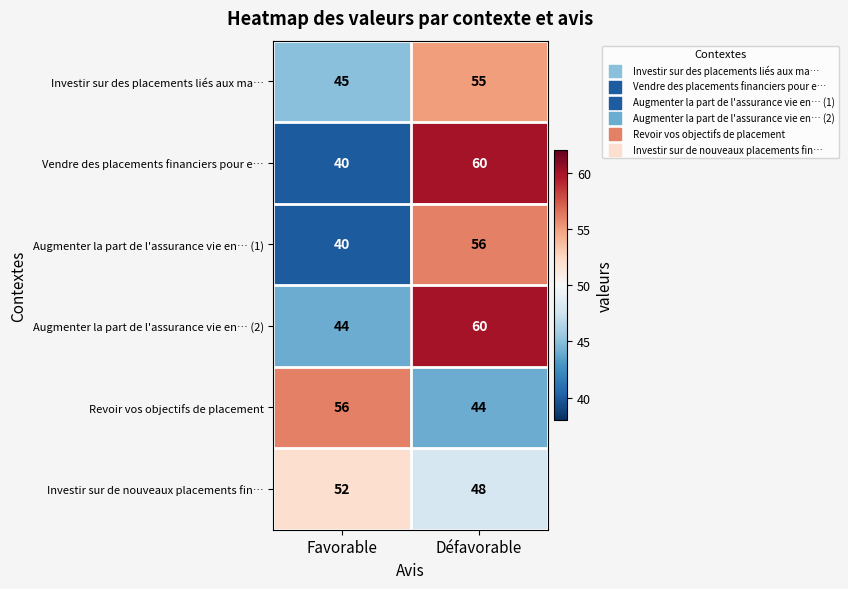

Which series has the widest spread of values?

Vendre des placements financiers pour e…